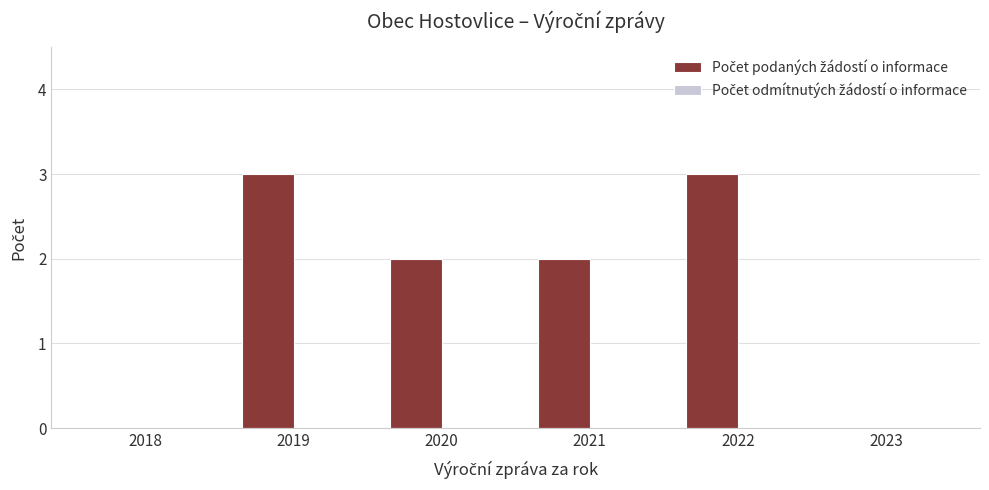

Reading left to right, list all the values displayed in this chart.

2018=0	2019=3	2020=2	2021=2	2022=3	2023=0